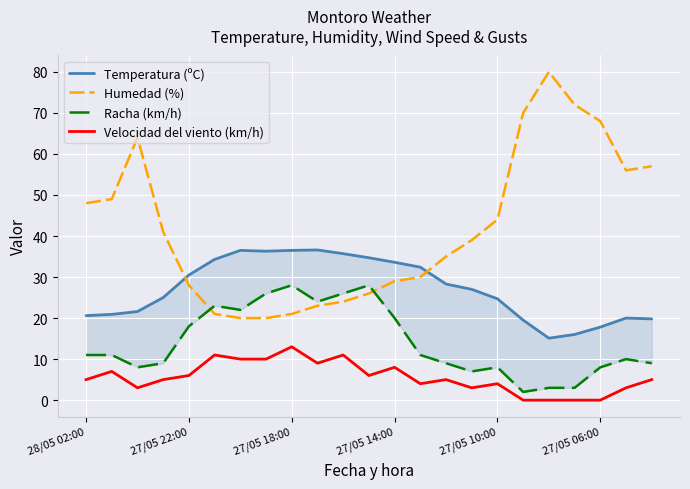

The Velocidad del viento (km/h) series shows 13 at 27/05 18:00. True or false?

True